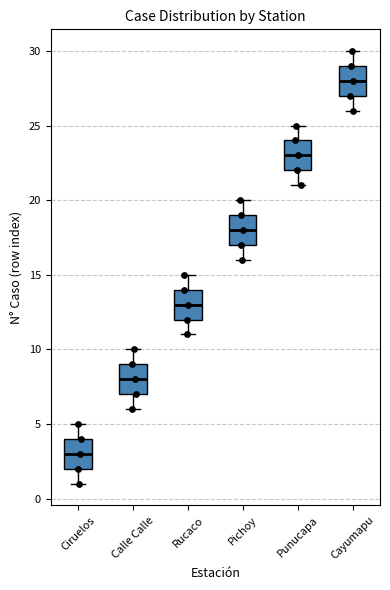

Reading left to right, transcribe this box plot: for each box, give where its median line is, the range the box spans, and where its two whiskers end, as read against the y-axis. The values are not printed on the chart, so give them approximately, as read against the axis.

Ciruelos: median 3, box 2 to 4, whiskers 1 to 5
Calle Calle: median 8, box 7 to 9, whiskers 6 to 10
Rucaco: median 13, box 12 to 14, whiskers 11 to 15
Pichoy: median 18, box 17 to 19, whiskers 16 to 20
Punucapa: median 23, box 22 to 24, whiskers 21 to 25
Cayumapu: median 28, box 27 to 29, whiskers 26 to 30